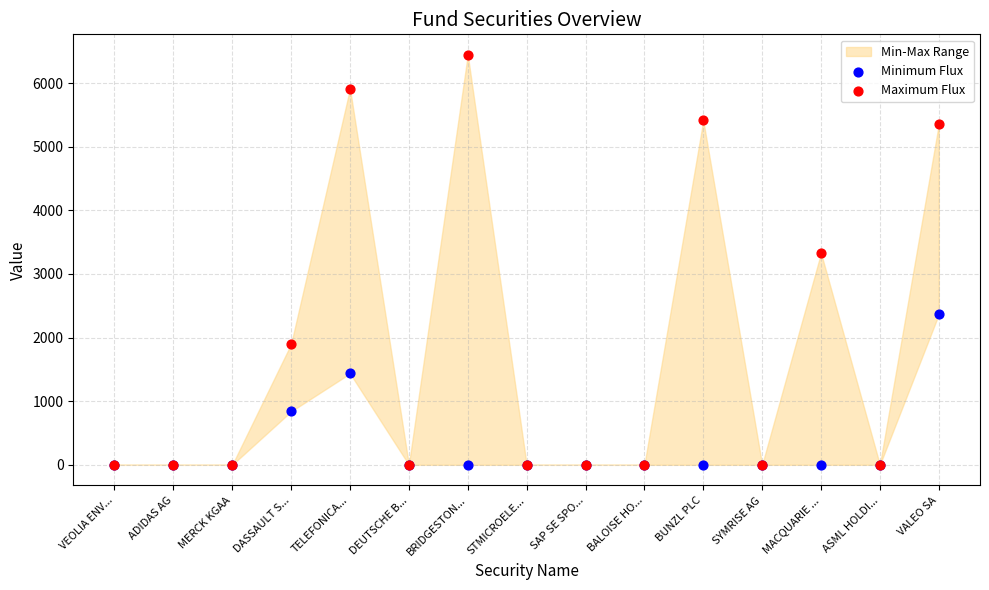

In the Minimum Flux series, what Y value is closest to 1182?

1436.2